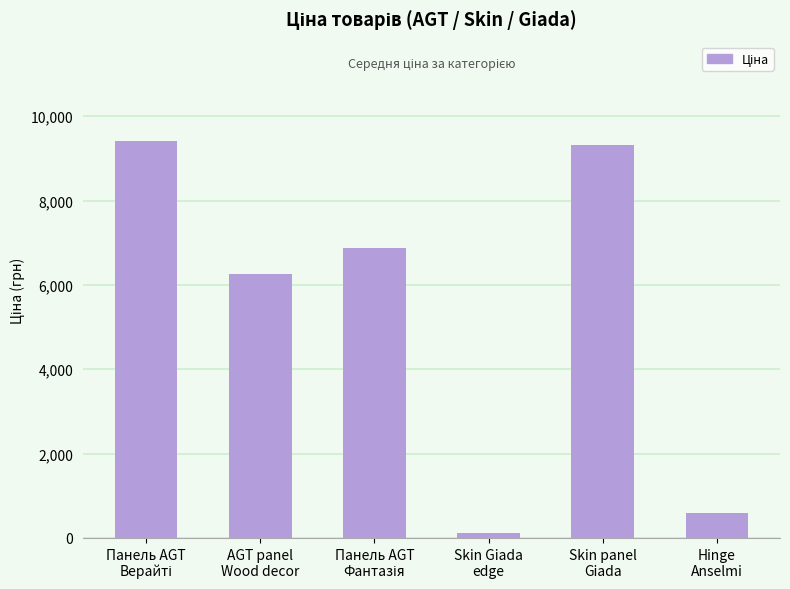

What is the minimum value shown in the chart?

113.3